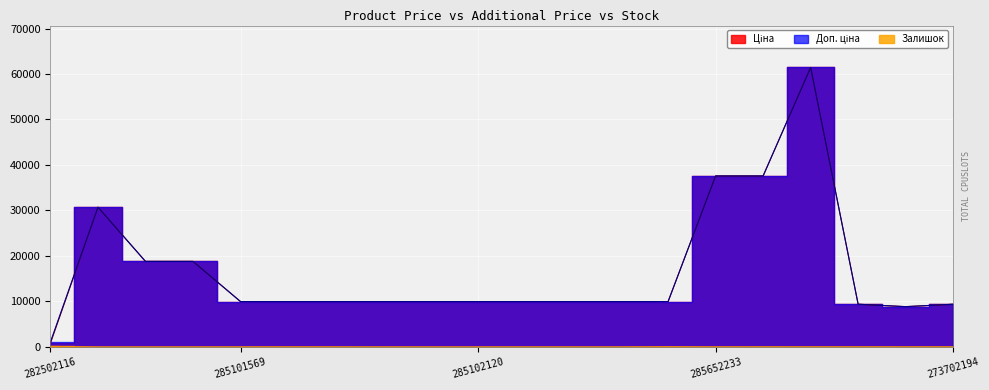

Which series has the largest total across all categories?

Доп. ціна